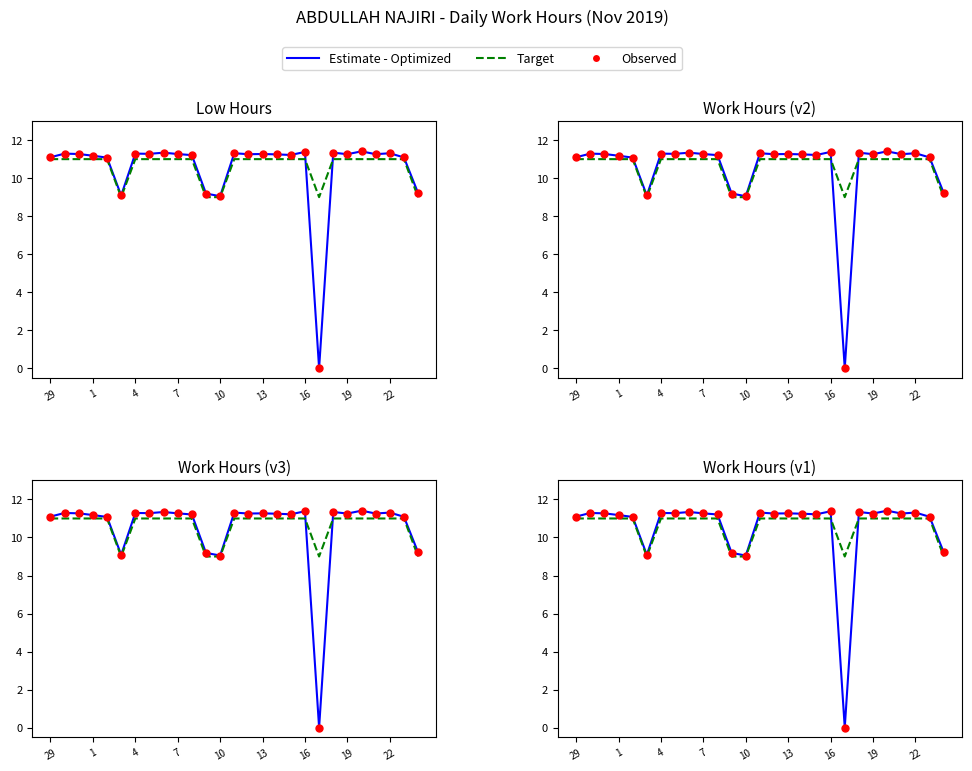

At how many categories does at least one series exceed 8?

27